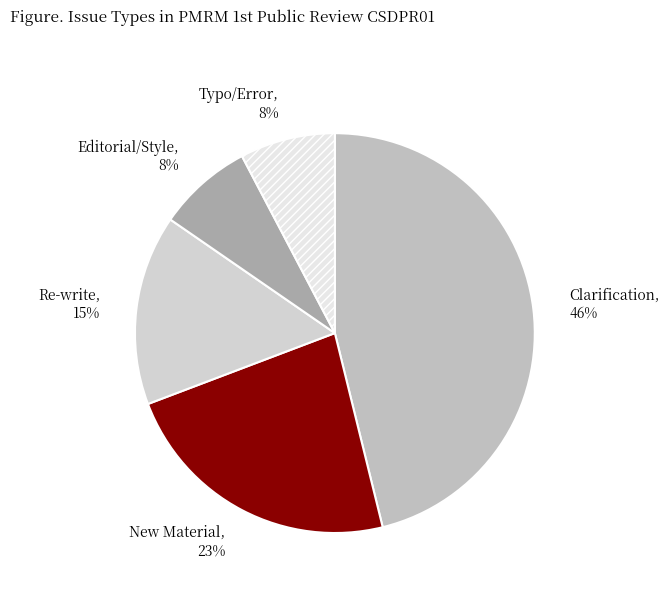

How many segments does this pie chart have?

5